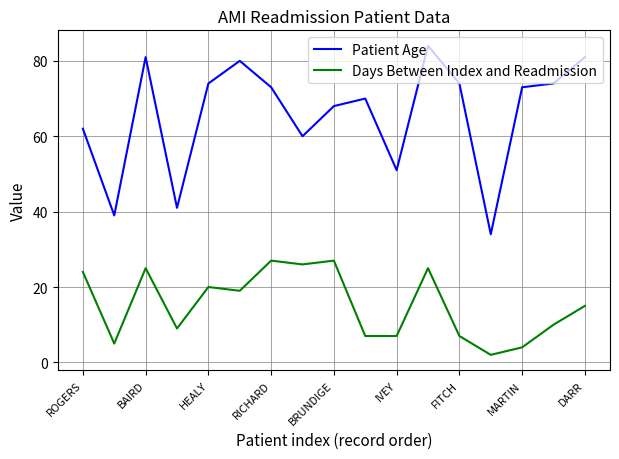

Rank the series by their average value, from lowest to highest.

Days Between Index and Readmission, Patient Age